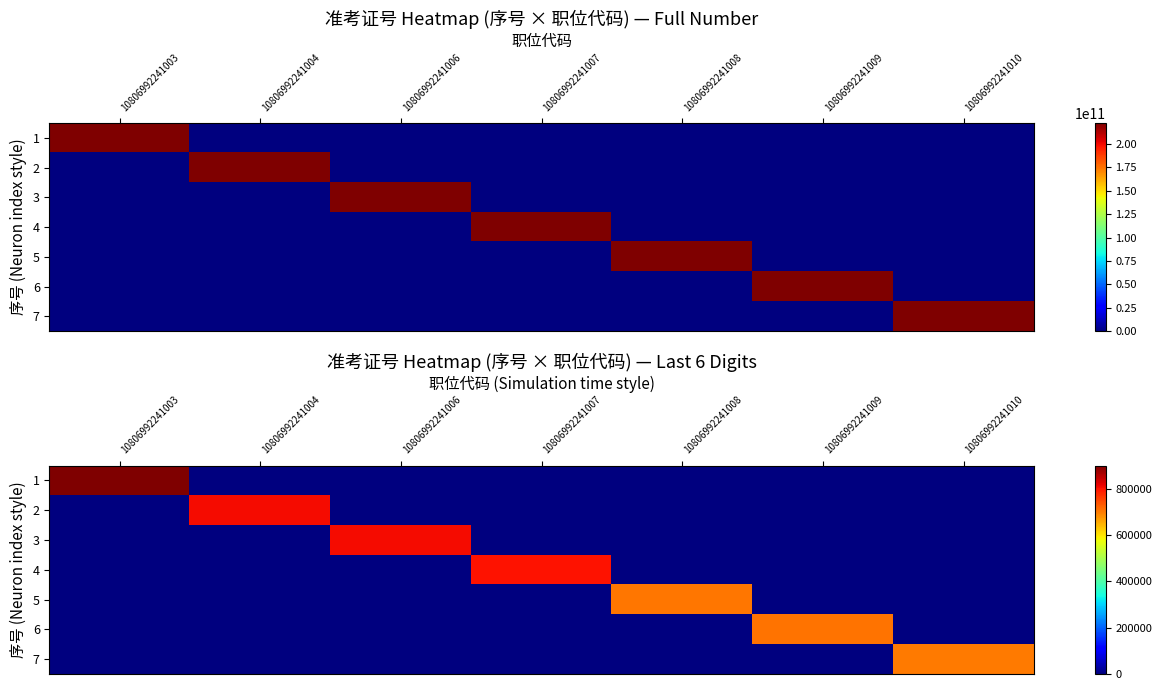

How many data points in 2 are above 0?

1